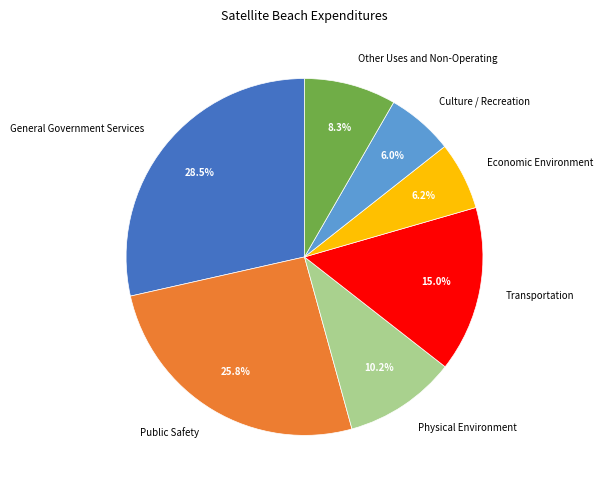

To the nearest percent, what is the difference between the largest and smallest slice percentages?

22%